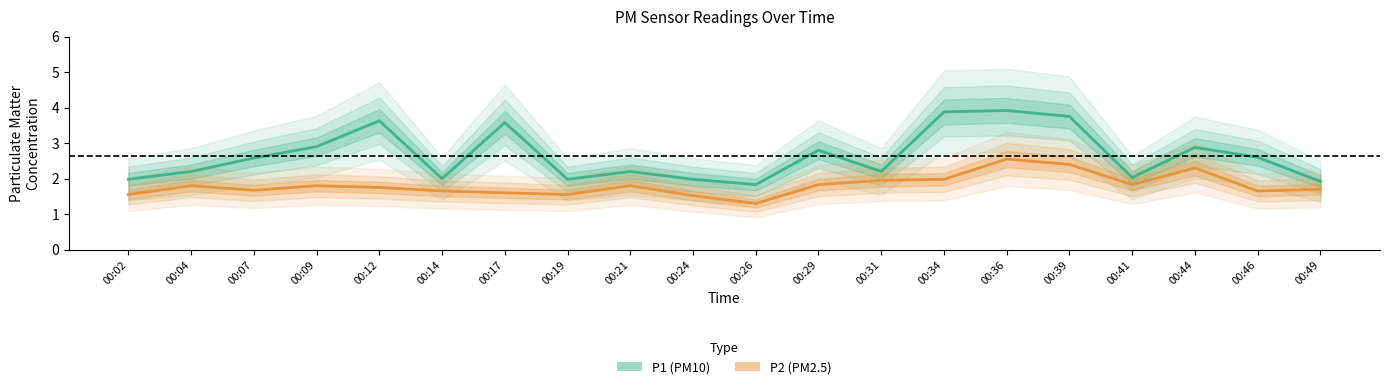

Is the value of P2 (PM2.5) at 00:29 greater than the value of P1 (PM10) at 00:46?

No